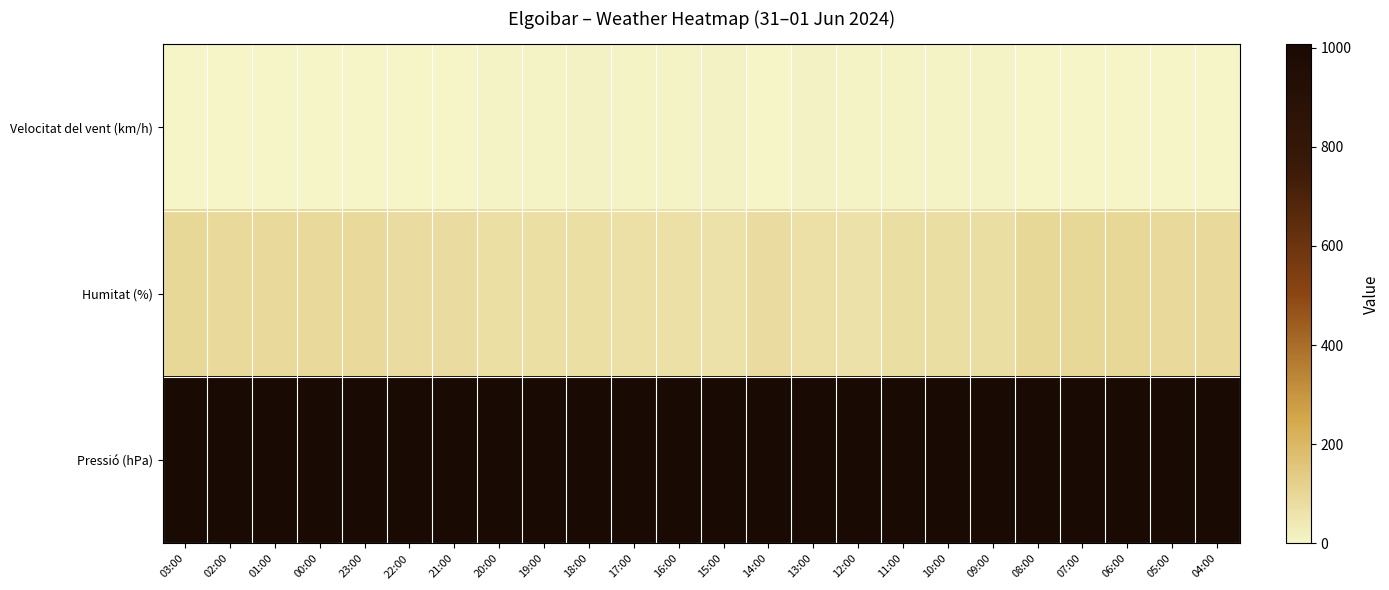

At which category is the sum across all series the highest?

05:00